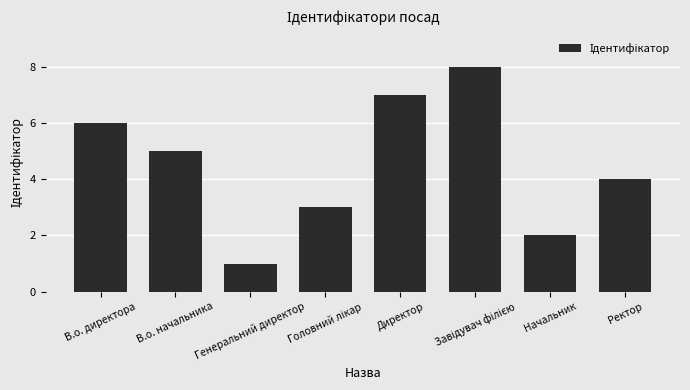

What is the maximum value shown in the chart?

8